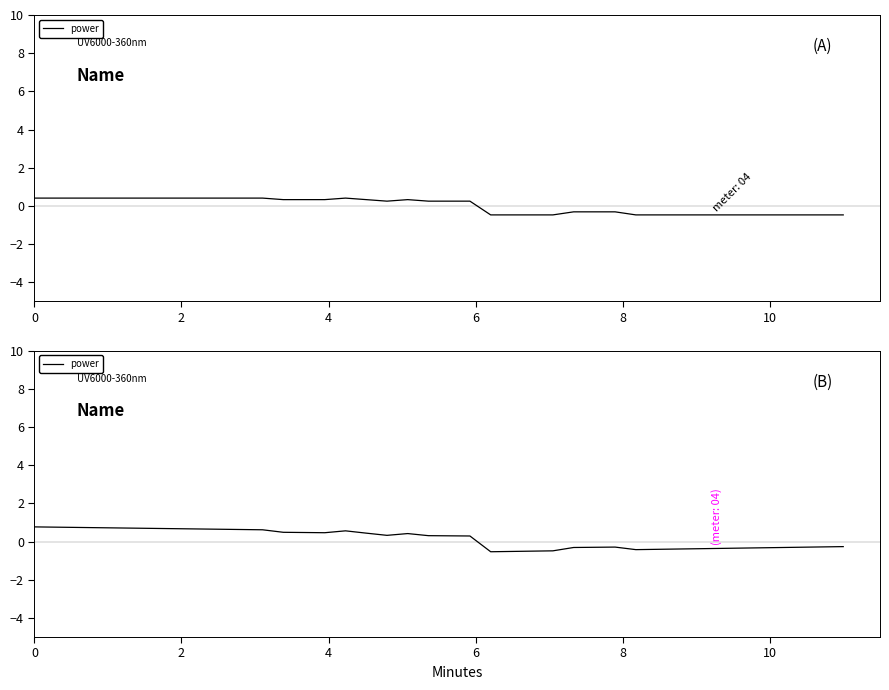

What is the average value?

0.1